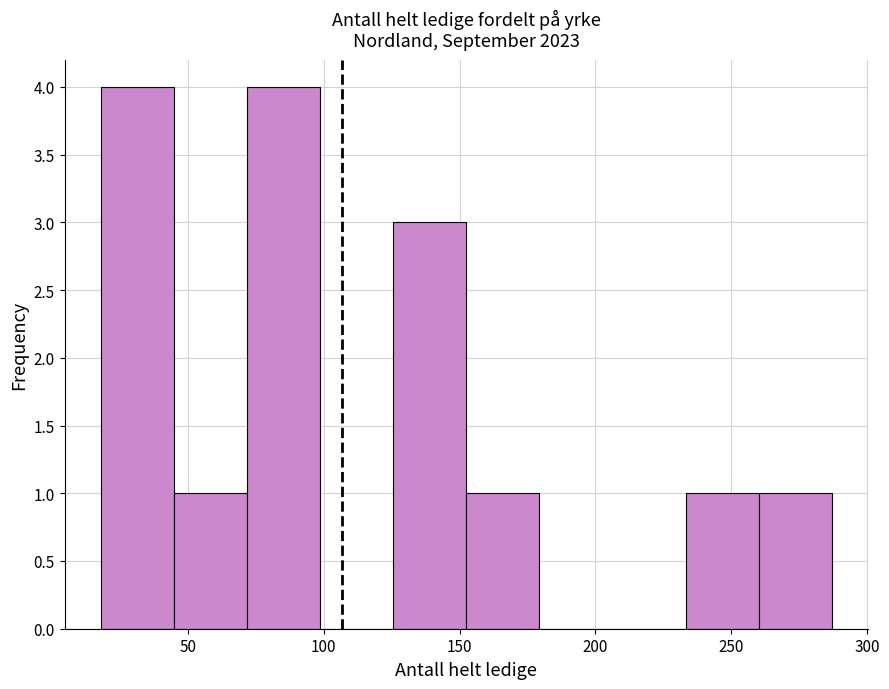

What is the height of the bar covering 235 to 260 on the x-axis? Neither the bar edges nor the heights are printed on the chart, so give them approximately, as read against the axes.

1